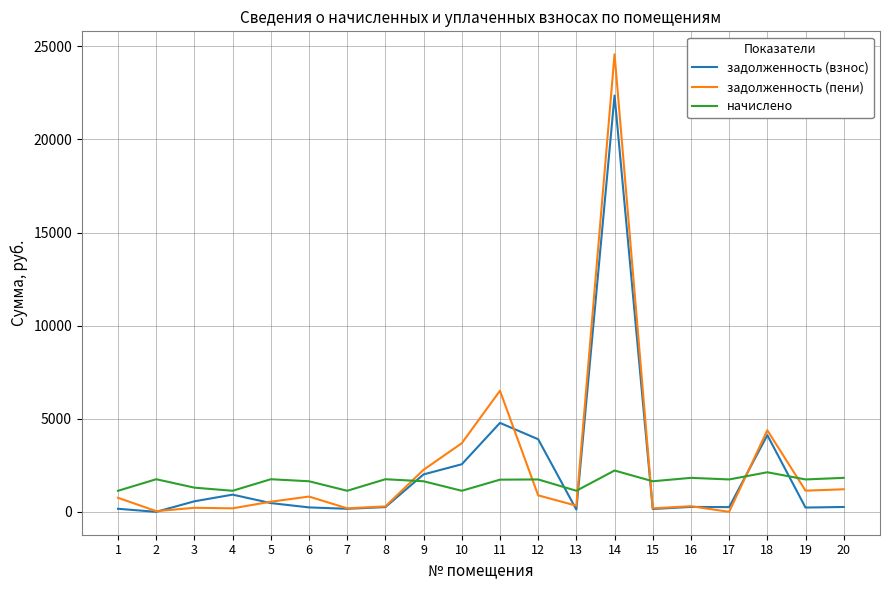

Rank the series by their maximum value, from lowest to highest.

начислено, задолженность (взнос), задолженность (пени)